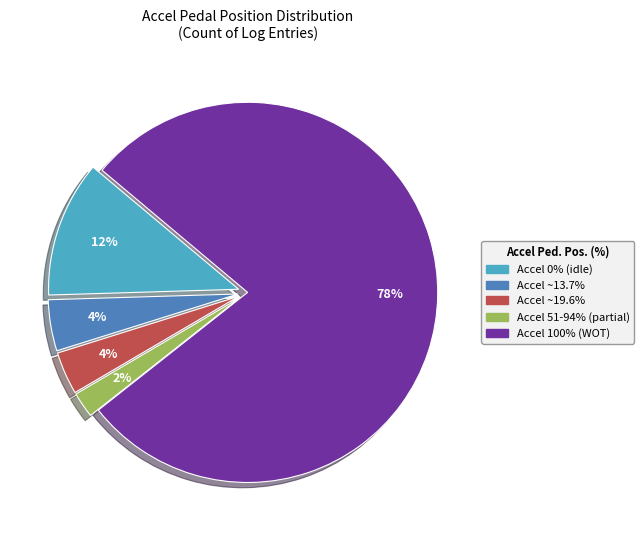

Count the number of slices in the pie.

5